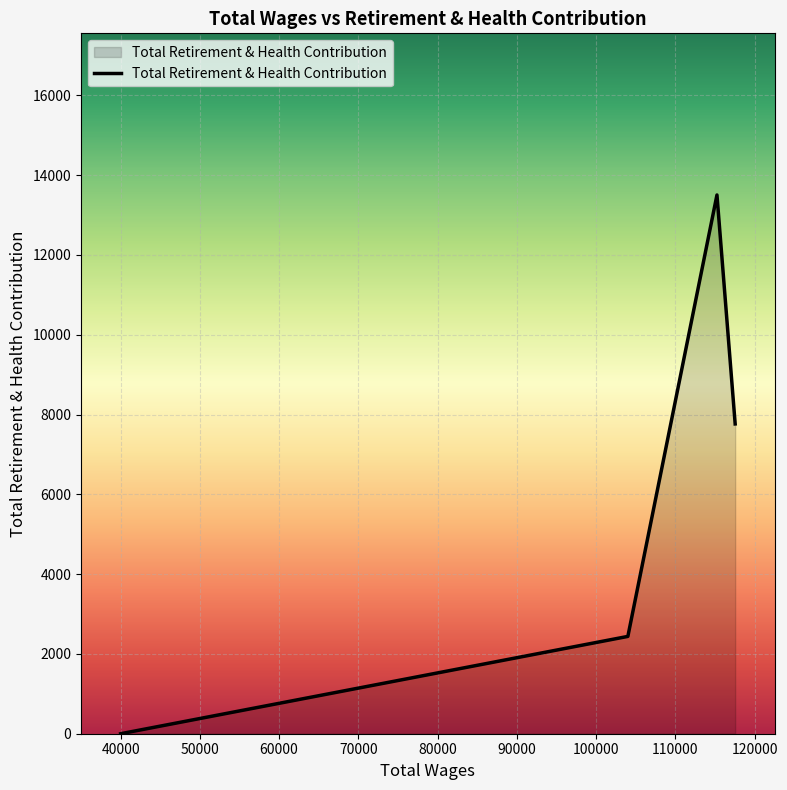

What is the average value?

5926